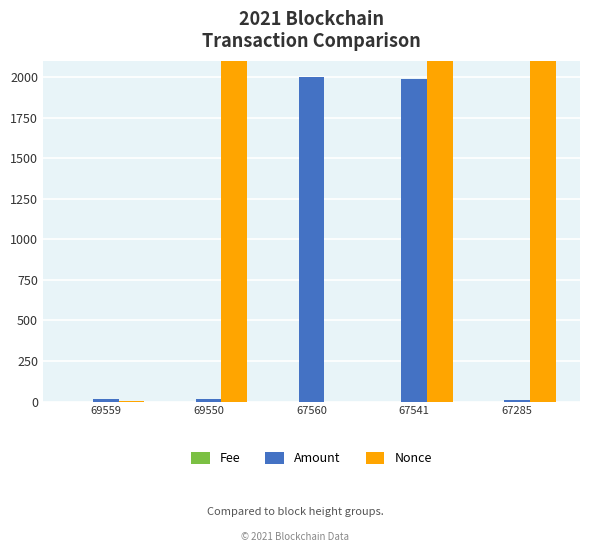

Between 69550 and 67285, which is larger?

69550